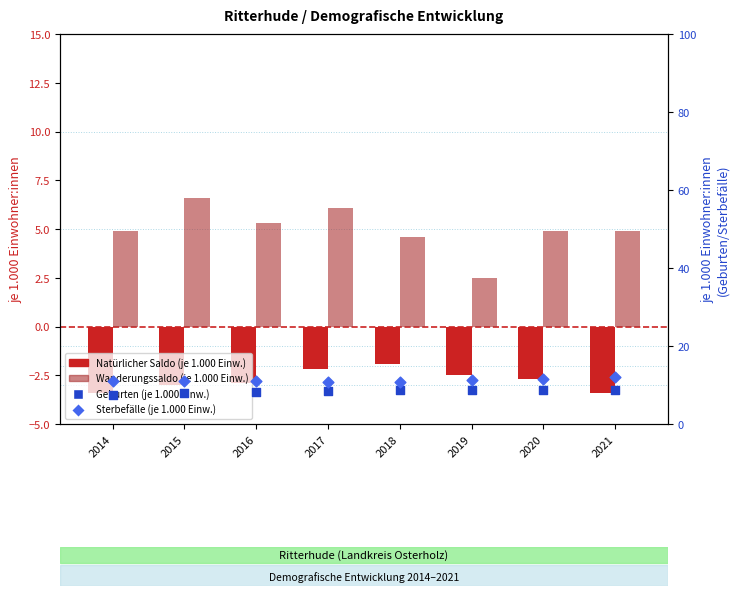

At how many categories does at least one series exceed 9?

8